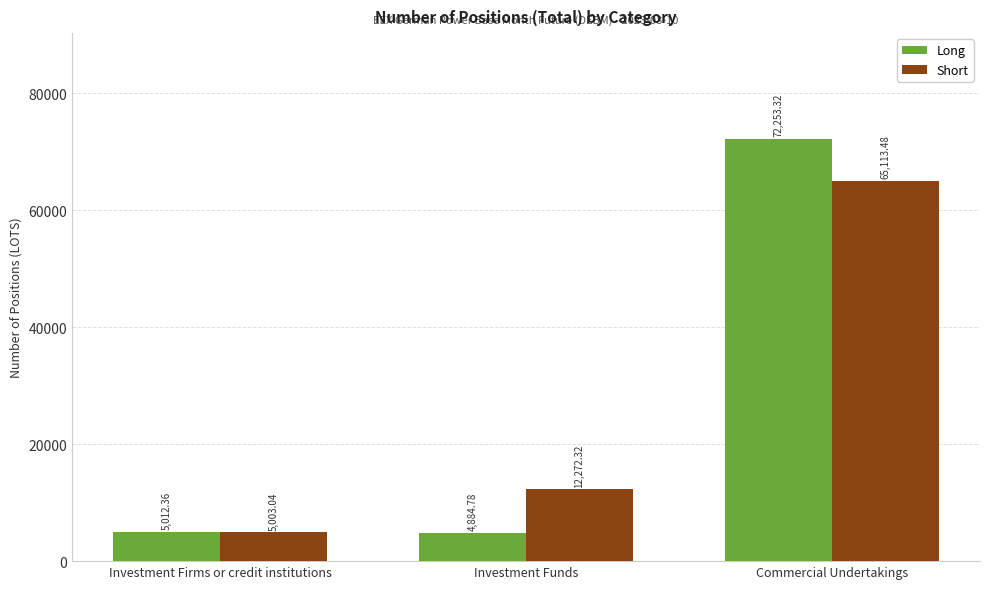

Is it true that Long equals 7934.5 at Investment Firms or credit institutions?

False